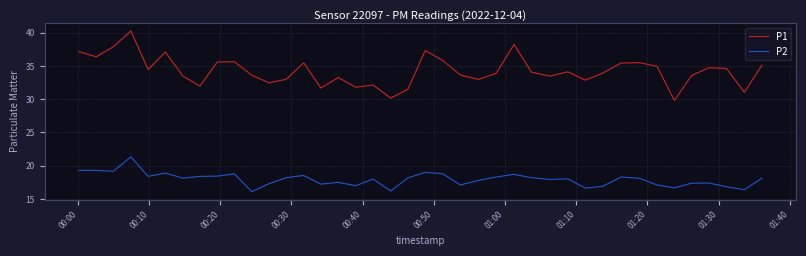

True or false: P1 and P2 intersect in this chart.

False